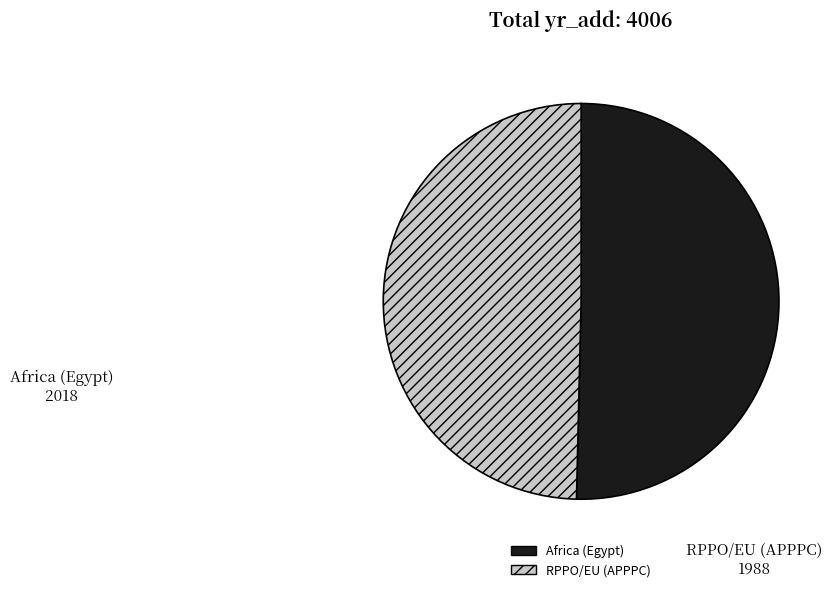

Approximately how many times larger is the value at RPPO/EU (APPPC) compared to Africa (Egypt)?

1.0